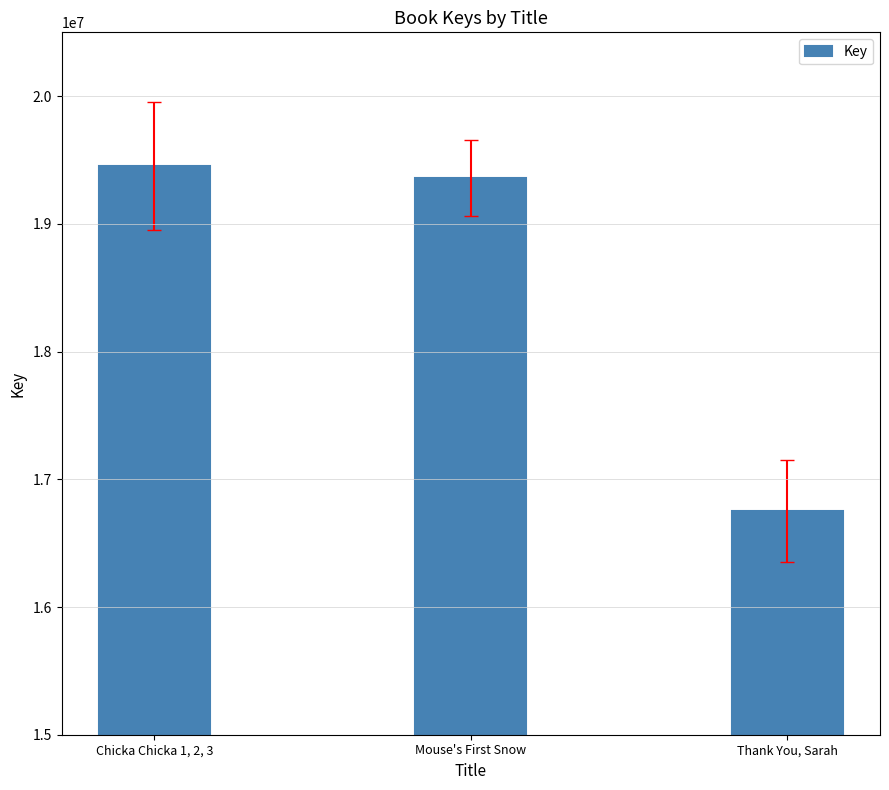

What is the label of the 2nd bar from the right?

Mouse's First Snow